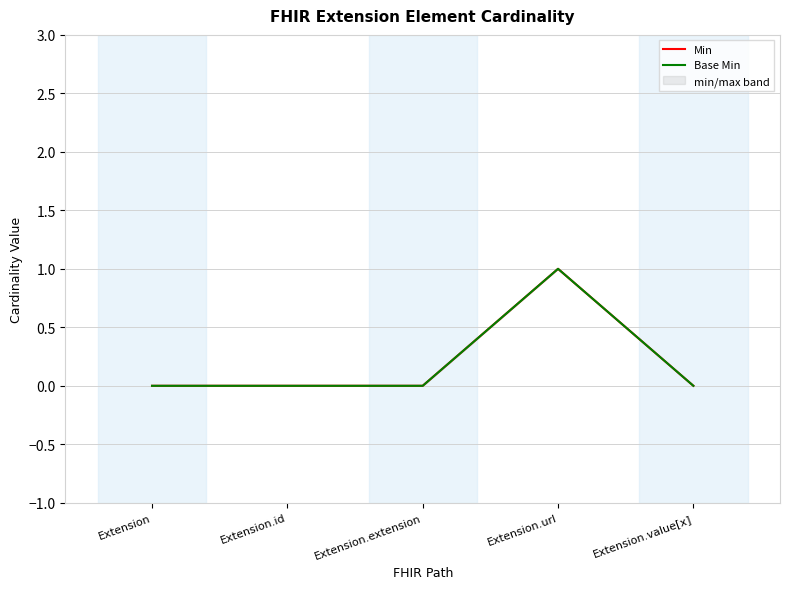

Reading left to right, extract all data points from this chart.

Min: 0	0	0	1	0
Base Min: 0	0	0	1	0